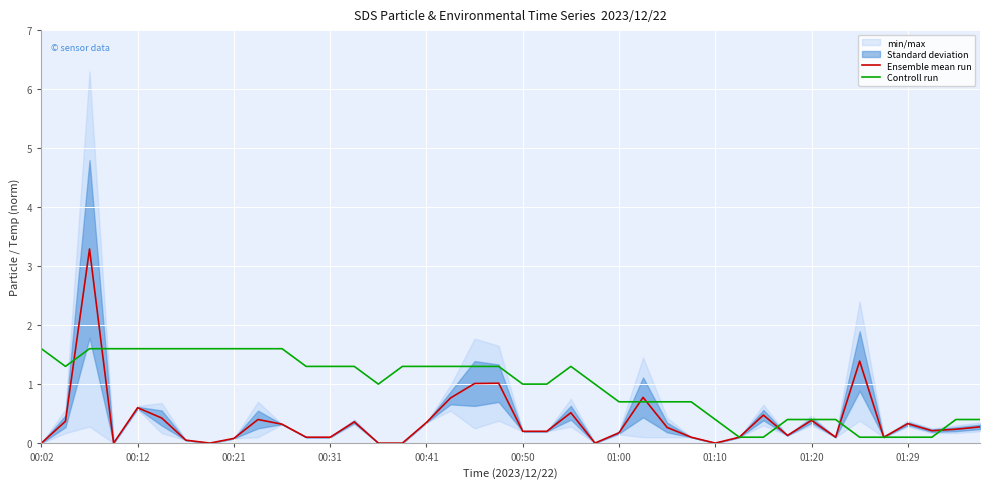

Is it true that Controll run equals 0.4 at 39?

True